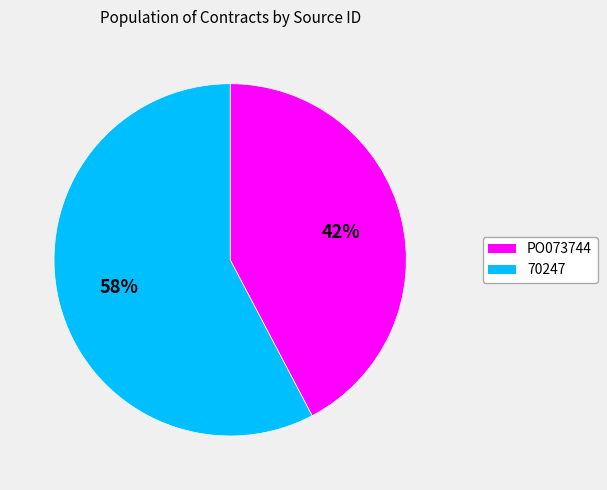

To the nearest percent, what is the combined percentage of PO073744 and 70247?

100%